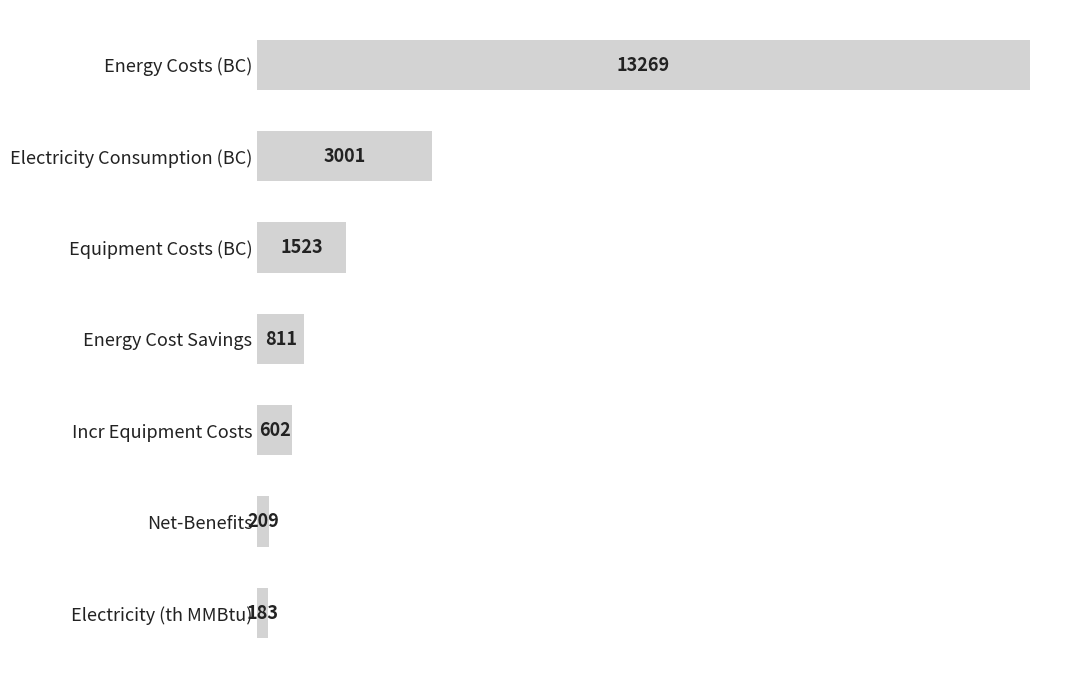

Count the number of categories in the chart.

7